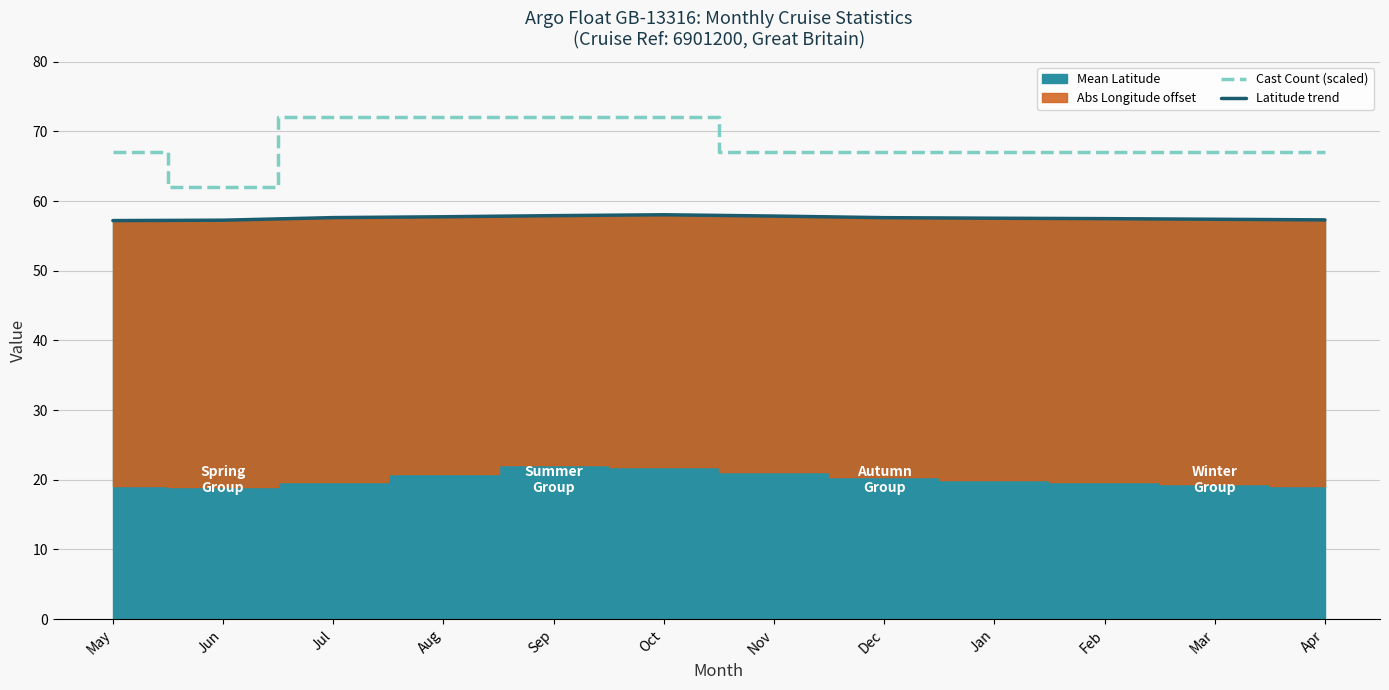

List the labels in order of Cast Count (scaled) value, largest first.

Jul, Aug, Sep, Oct, May, Nov, Dec, Jan, Feb, Mar, Apr, Jun